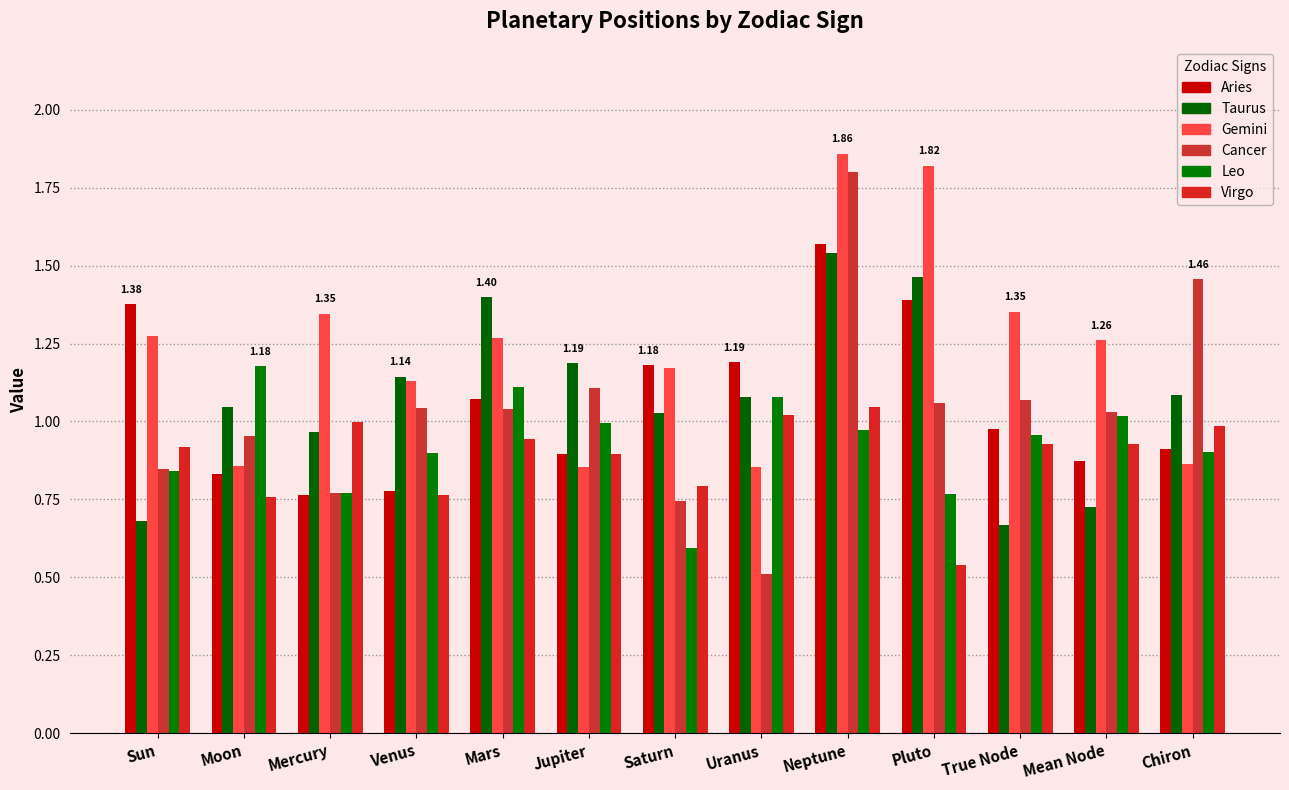

Which series has the widest spread of values?

Cancer